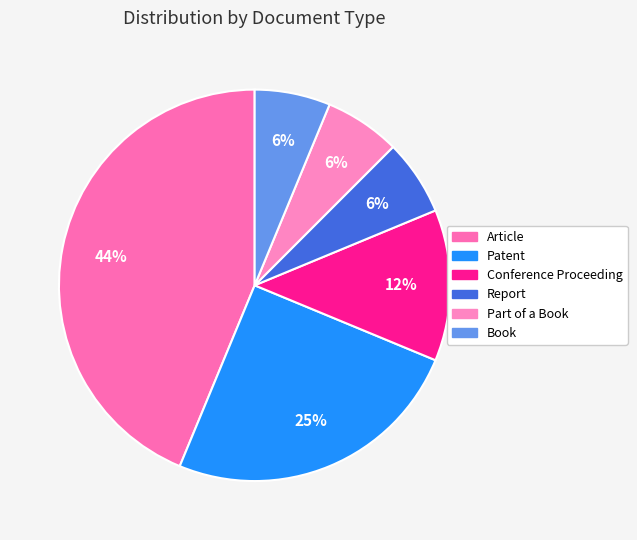

Is Conference Proceeding the majority of the pie?

No